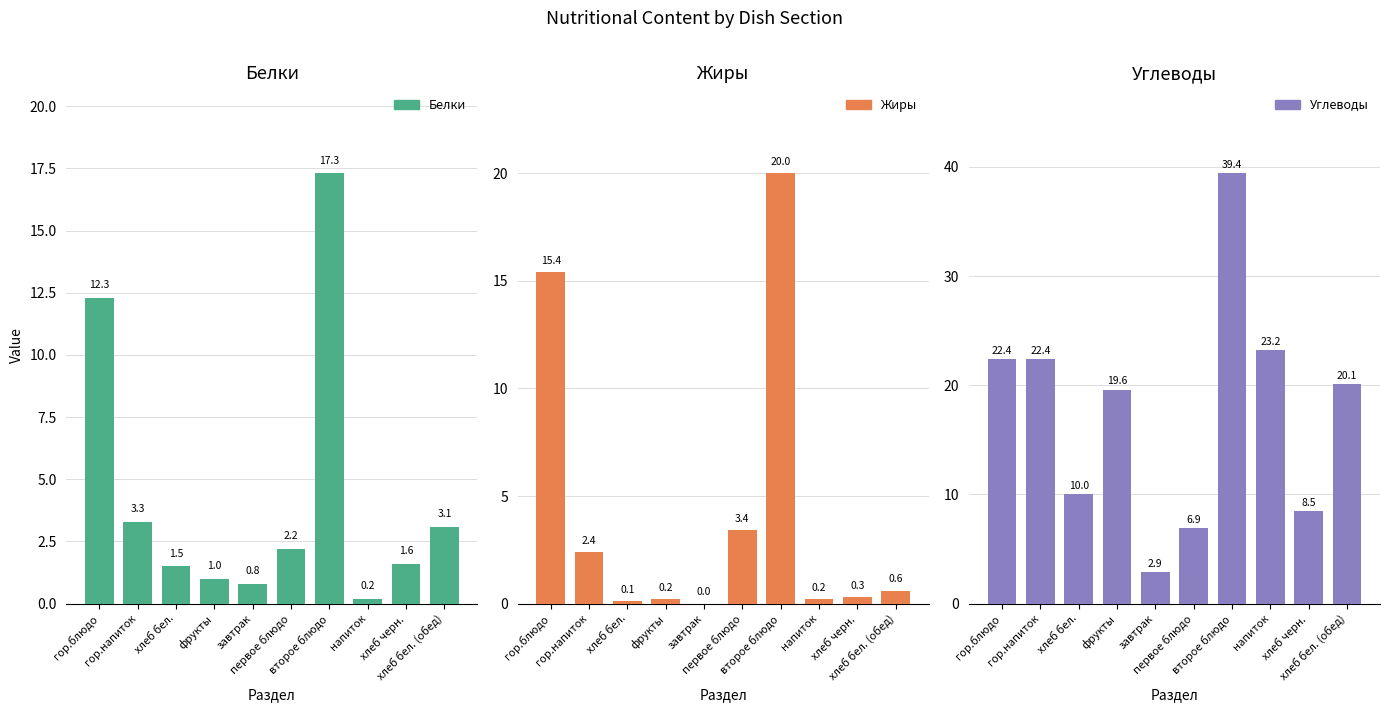

Which has a higher value, первое блюдо or гор.блюдо?

гор.блюдо